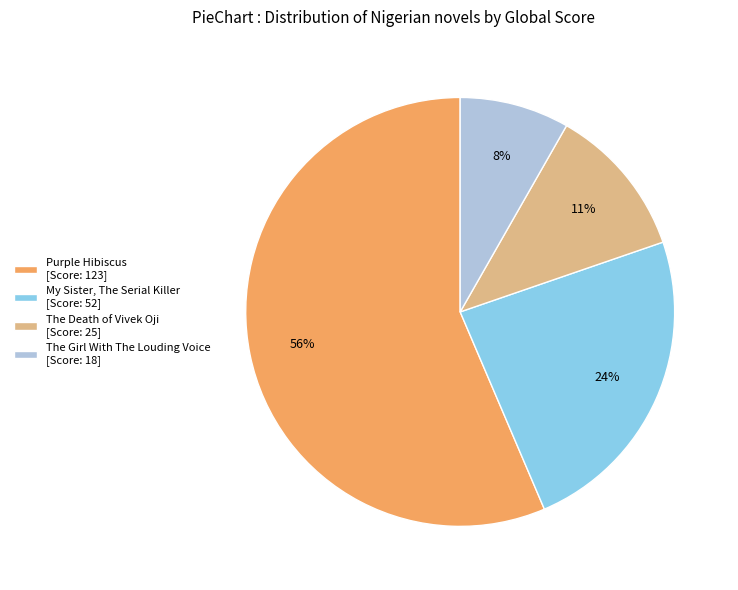

Combined, do The Girl With The Louding Voice and Purple Hibiscus account for over 50%?

Yes